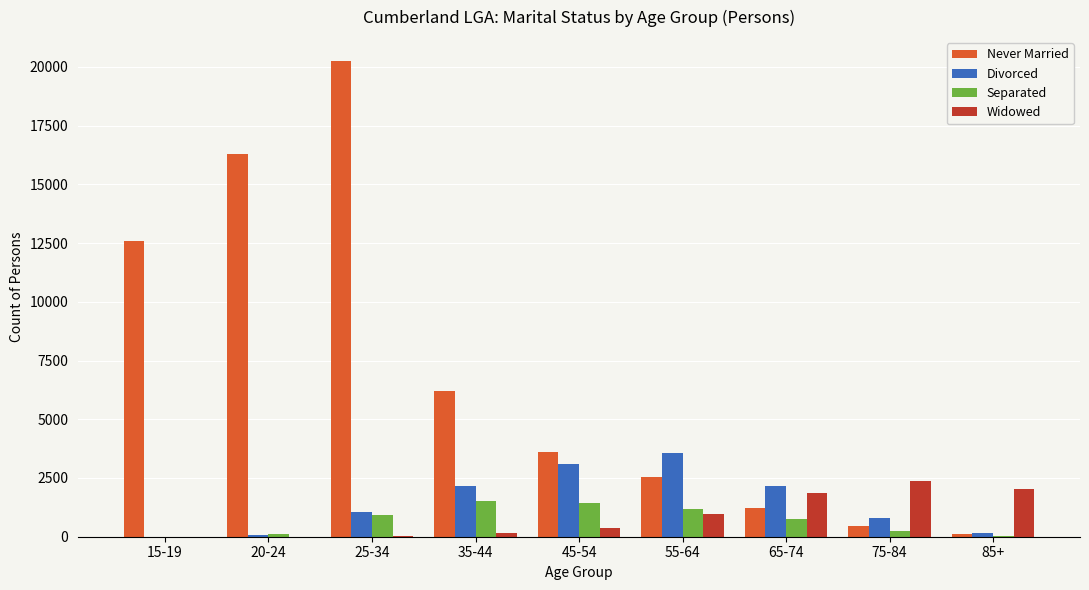

Is it true that Never Married equals 12603 at 15-19?

True